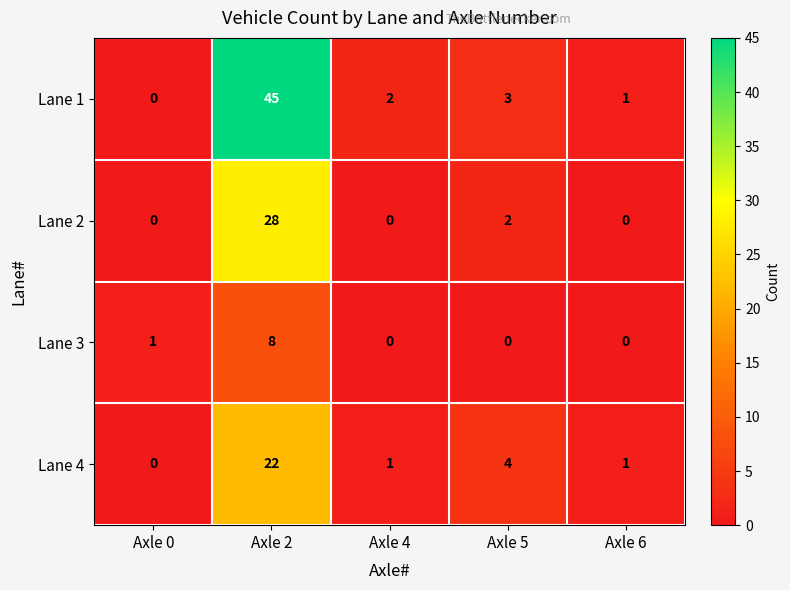

List the series in order of their peak value, highest first.

Lane 1, Lane 2, Lane 4, Lane 3